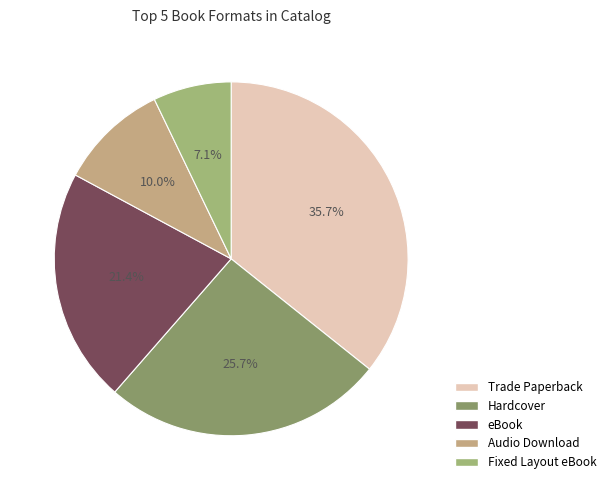

What is the largest slice in the pie chart?

Trade Paperback